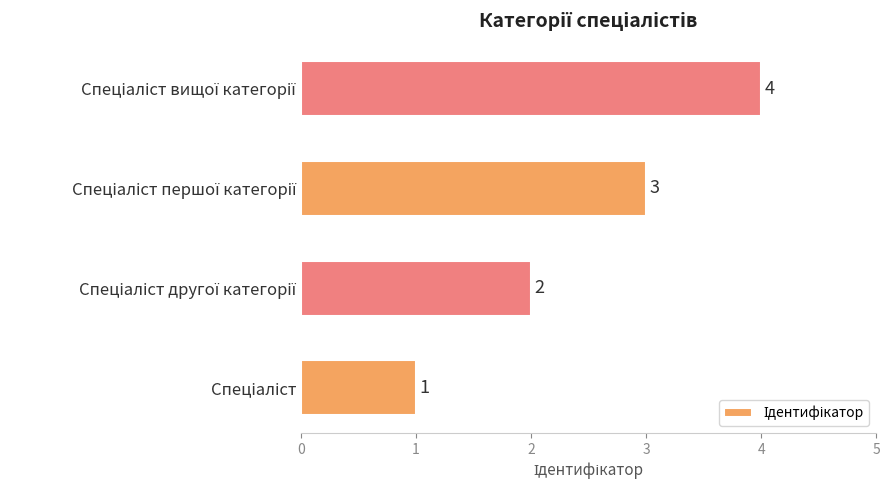

What is the difference between the maximum and minimum values?

3